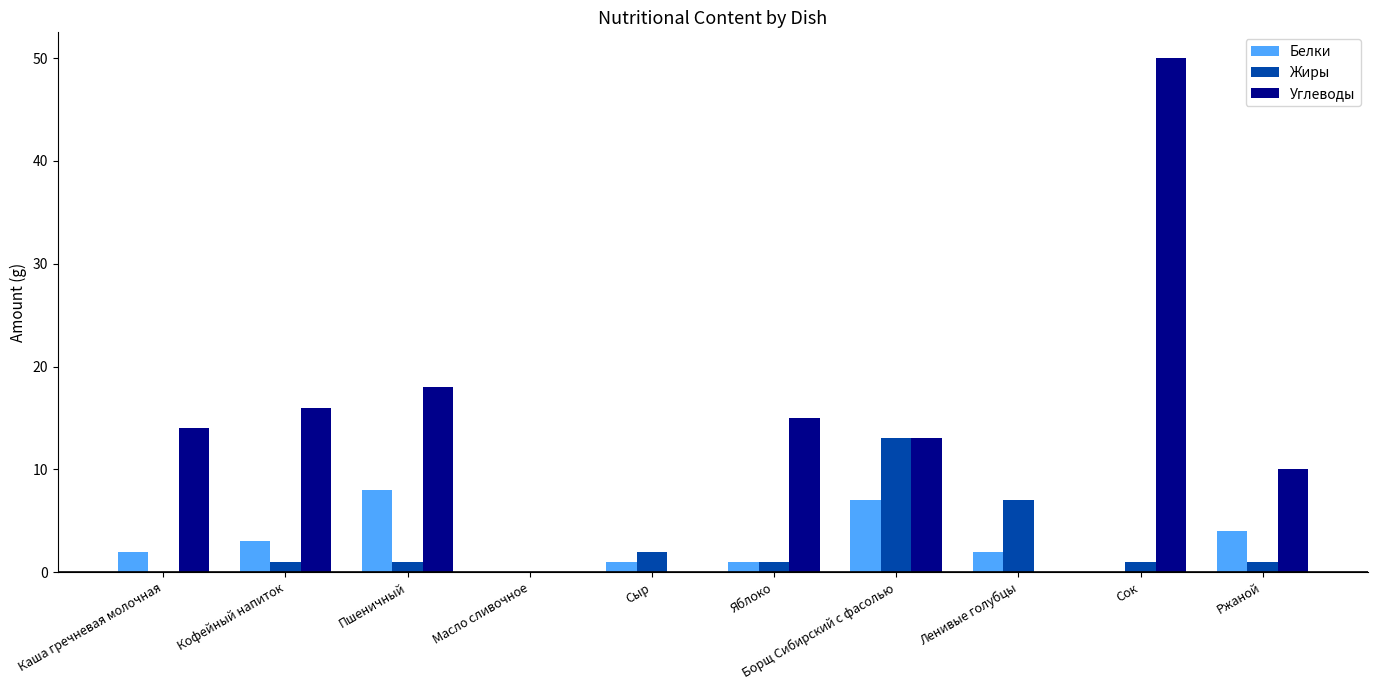

What value does the Углеводы series have at Кофейный напиток, to the nearest 10?

20